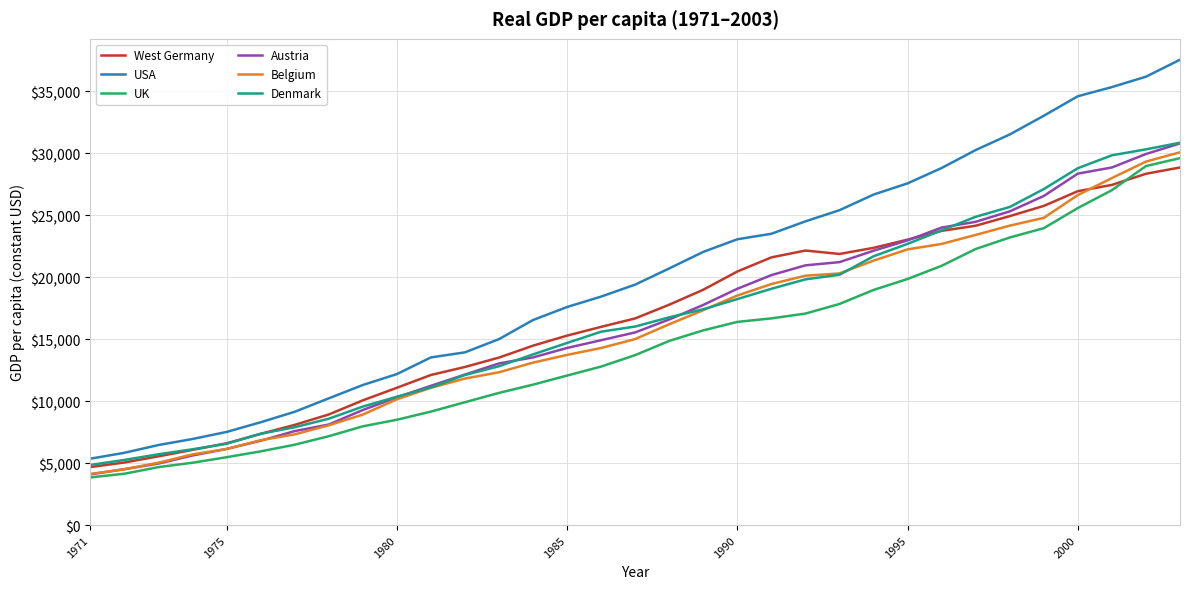

Which series has the largest total across all categories?

USA